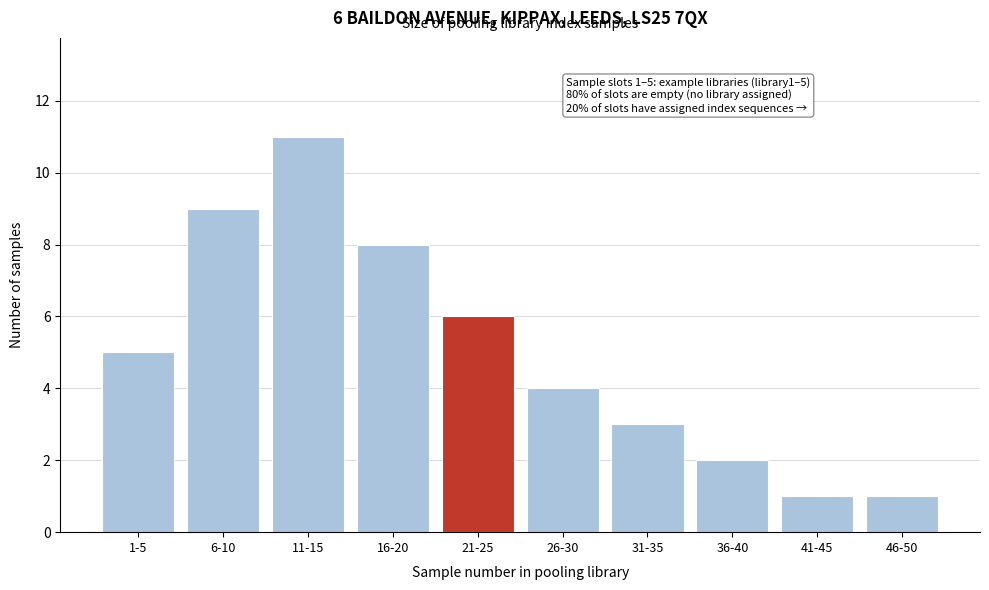

Reading left to right, extract all data points from this chart.

1-5=5	6-10=9	11-15=11	16-20=8	21-25=6	26-30=4	31-35=3	36-40=2	41-45=1	46-50=1